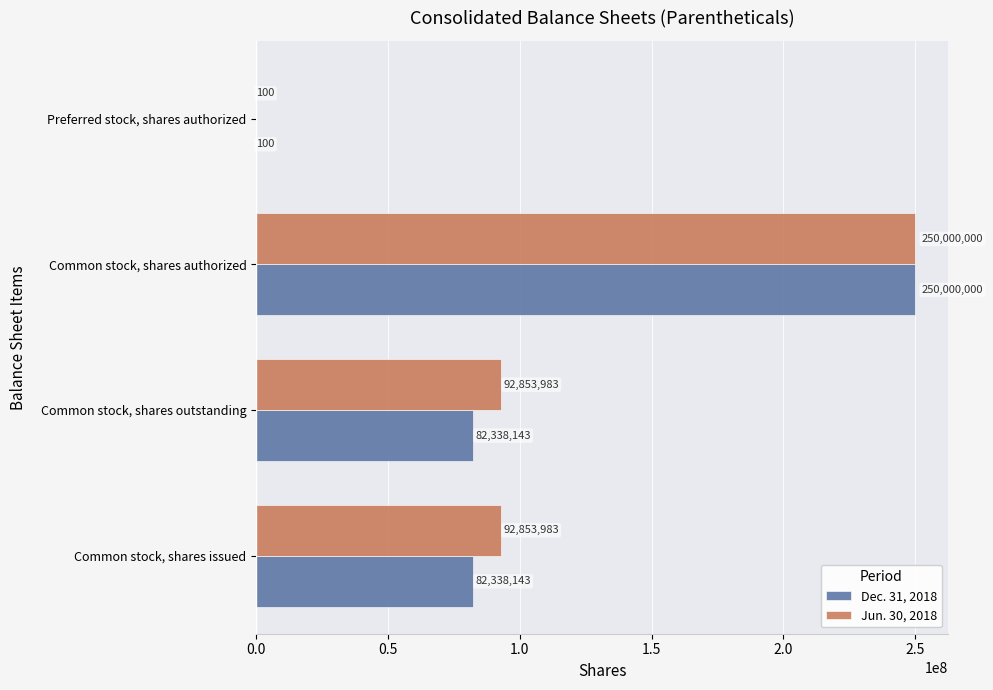

What are all the series names shown in the legend?

Dec. 31, 2018, Jun. 30, 2018